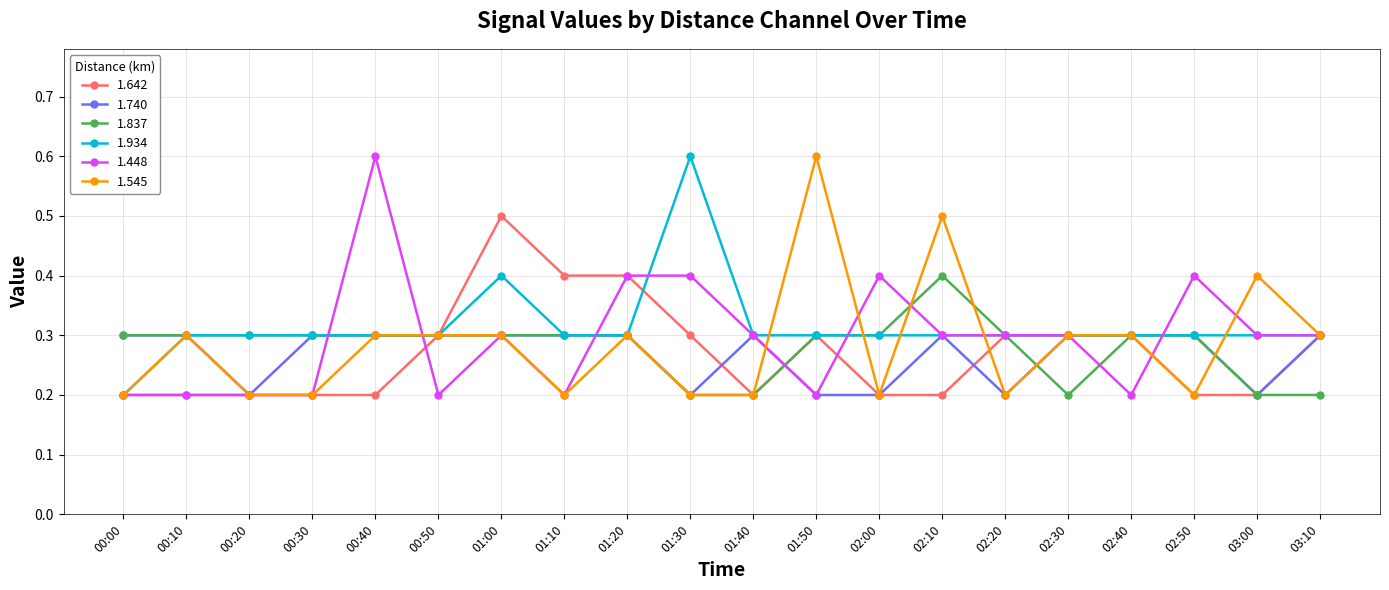

Reading left to right, extract all data points from this chart.

1.642: 0.2	0.2	0.2	0.2	0.2	0.3	0.5	0.4	0.4	0.3	0.2	0.3	0.2	0.2	0.3	0.3	0.3	0.2	0.2	0.3
1.740: 0.3	0.3	0.2	0.3	0.3	0.3	0.3	0.3	0.3	0.2	0.3	0.2	0.2	0.3	0.2	0.3	0.3	0.3	0.2	0.3
1.837: 0.3	0.3	0.3	0.3	0.3	0.3	0.3	0.3	0.3	0.2	0.2	0.3	0.3	0.4	0.3	0.2	0.3	0.3	0.2	0.2
1.934: 0.2	0.3	0.3	0.3	0.3	0.3	0.4	0.3	0.3	0.6	0.3	0.3	0.3	0.3	0.3	0.3	0.3	0.3	0.3	0.3
1.448: 0.2	0.2	0.2	0.2	0.6	0.2	0.3	0.2	0.4	0.4	0.3	0.2	0.4	0.3	0.3	0.3	0.2	0.4	0.3	0.3
1.545: 0.2	0.3	0.2	0.2	0.3	0.3	0.3	0.2	0.3	0.2	0.2	0.6	0.2	0.5	0.2	0.3	0.3	0.2	0.4	0.3